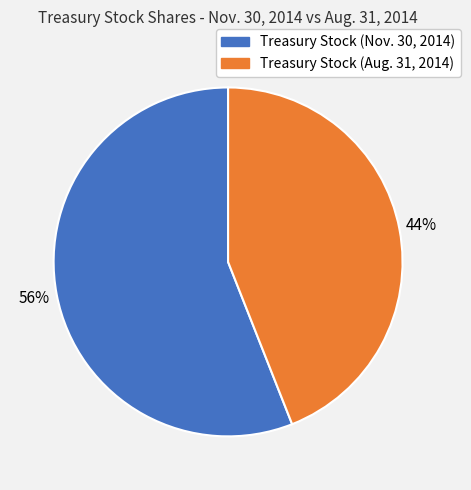

To the nearest percent, what is the average slice percentage?

50%